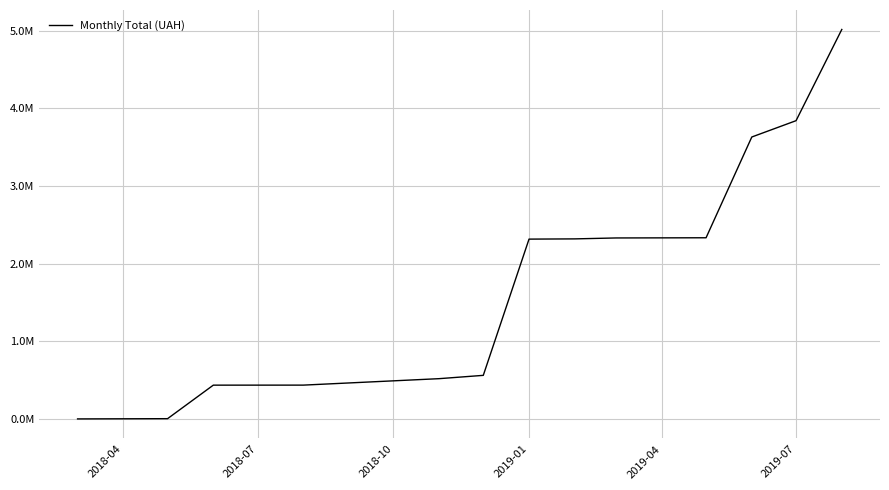

Does the chart display data point markers on the line(s)?

No